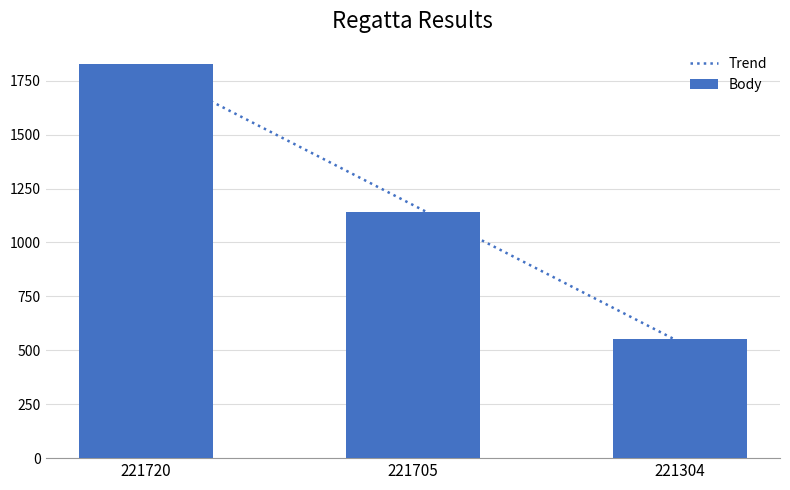

Rank the categories by Pořadí value from lowest to highest.

221304, 221705, 221720